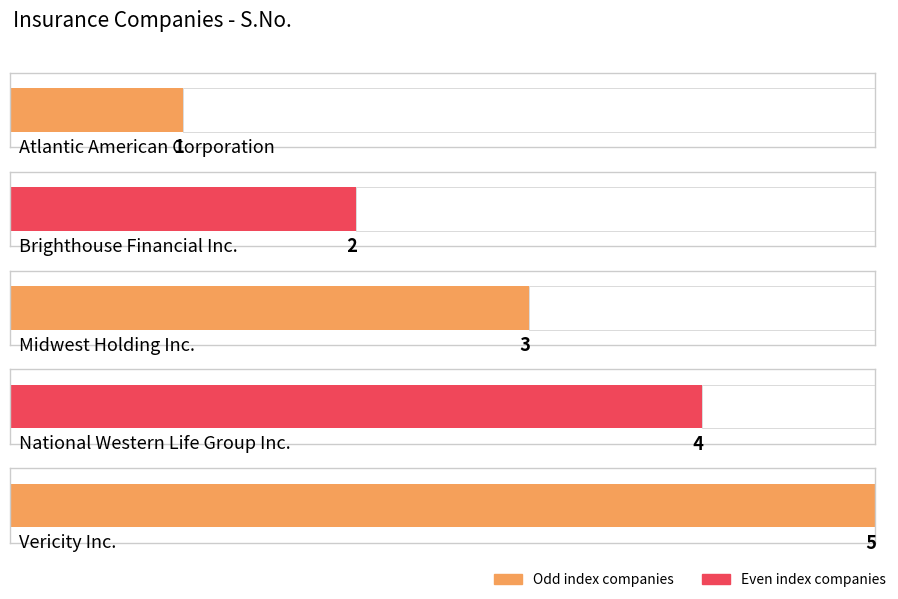

How many values are below 3?

2